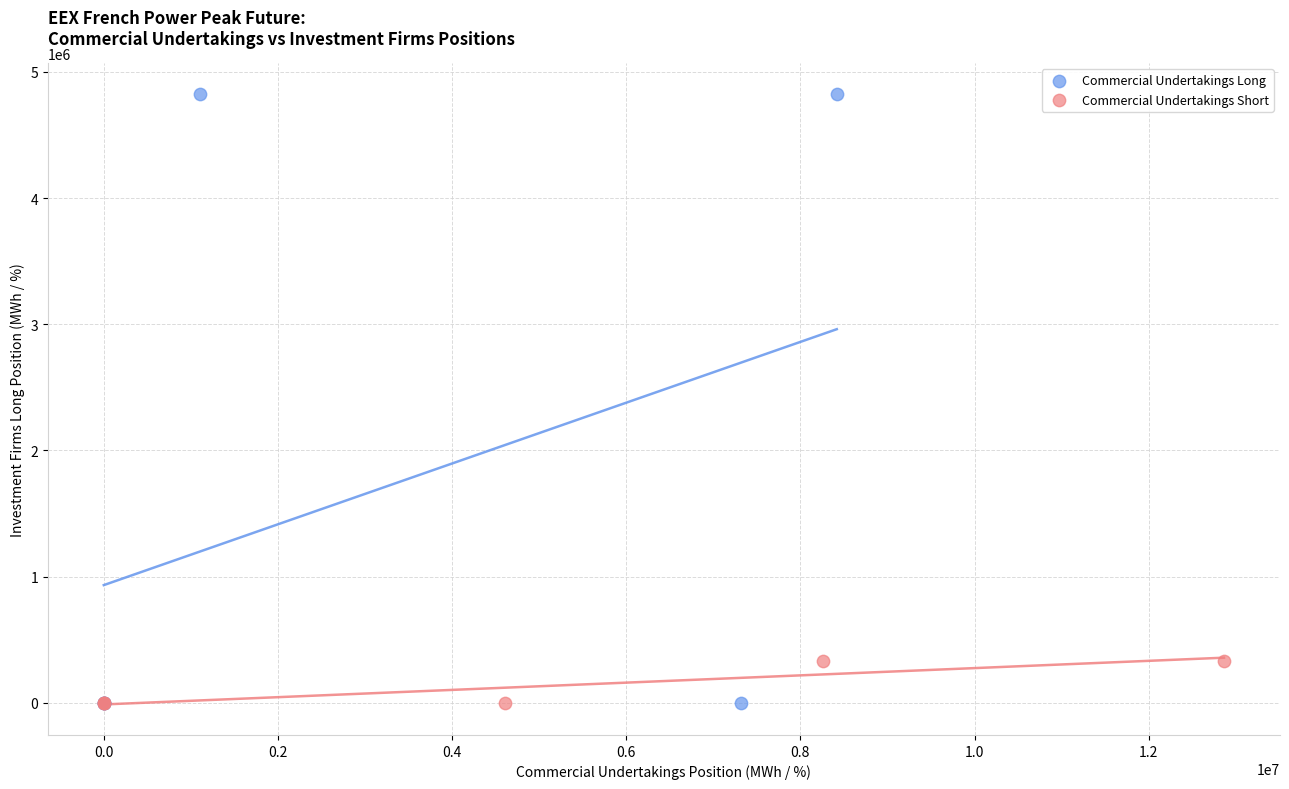

What are all the series names shown in the legend?

Commercial Undertakings Long, Commercial Undertakings Short